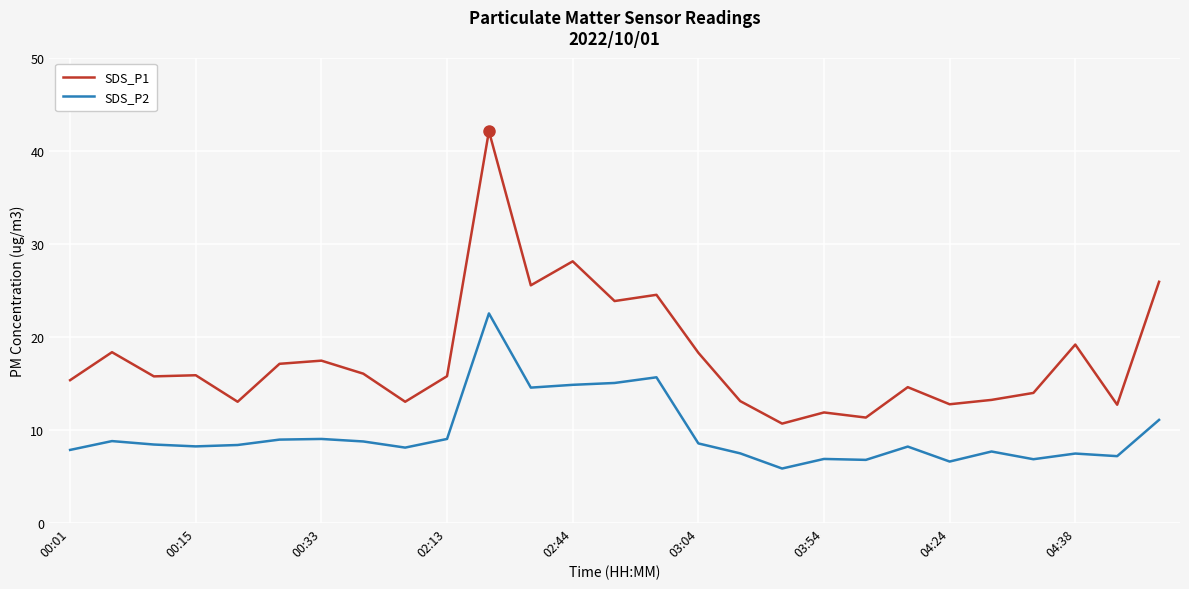

Which series has the largest range (max minus min)?

SDS_P1